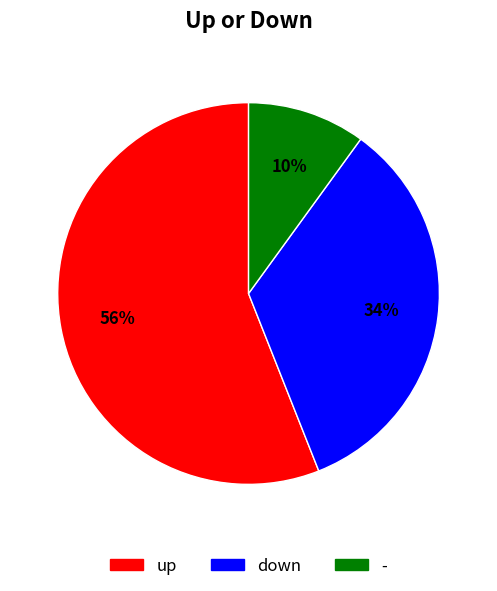

What is the smallest slice in the pie chart?

-